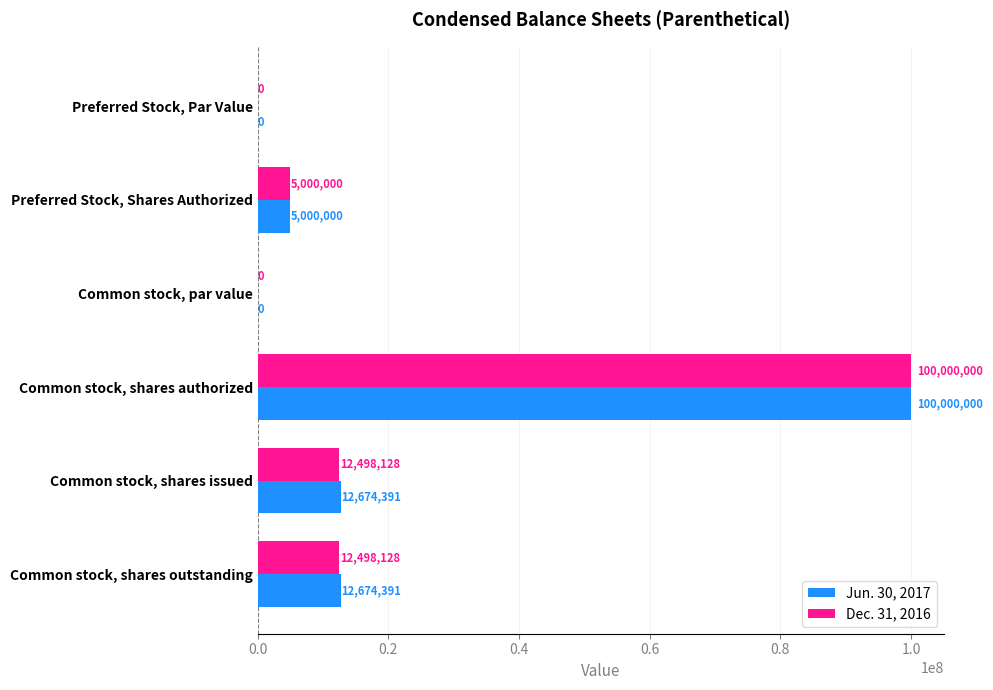

The Dec. 31, 2016 series shows 12498128.0 at Common stock, shares issued. True or false?

True